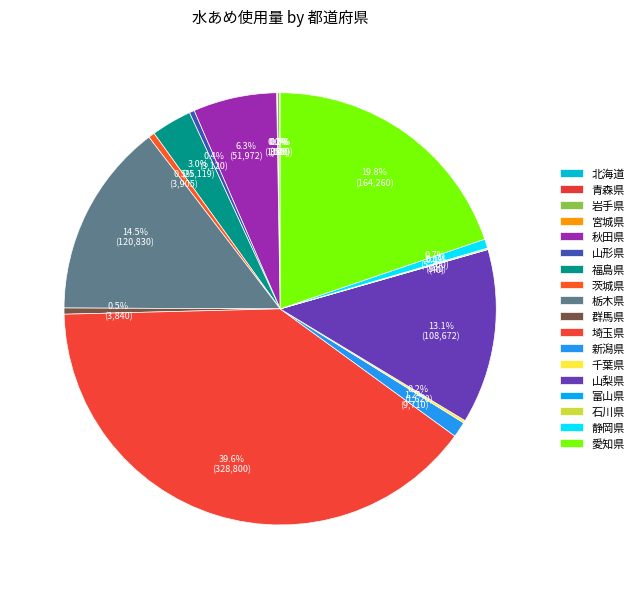

Do 静岡県 and 宮城県 together represent more than half of the pie?

No